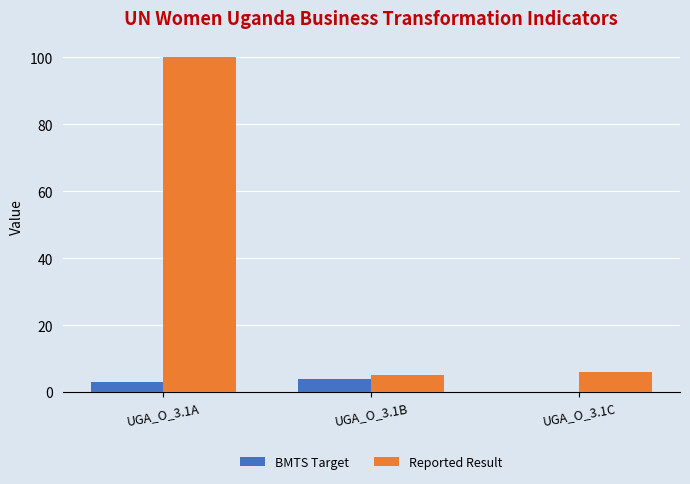

Is it true that Reported Result equals 5 at UGA_O_3.1B?

True